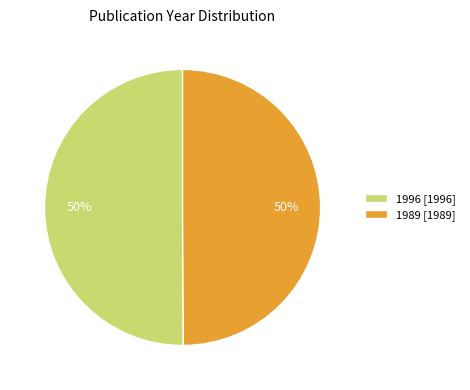

Is it true that 1996 is 50% of the pie?

True